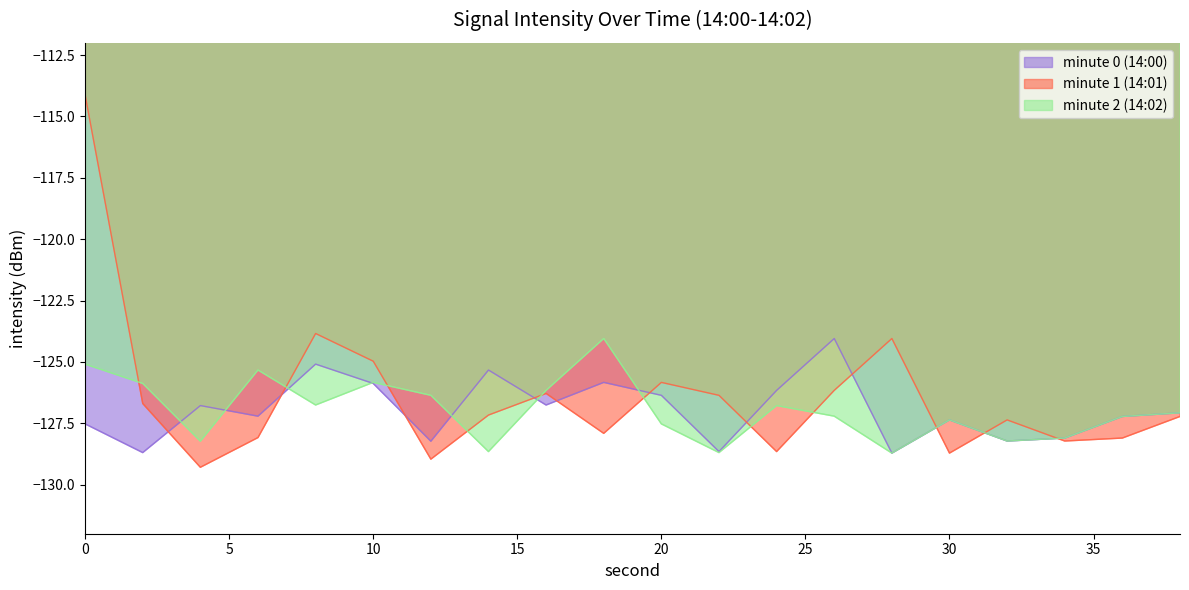

Does the chart have visible grid lines?

No